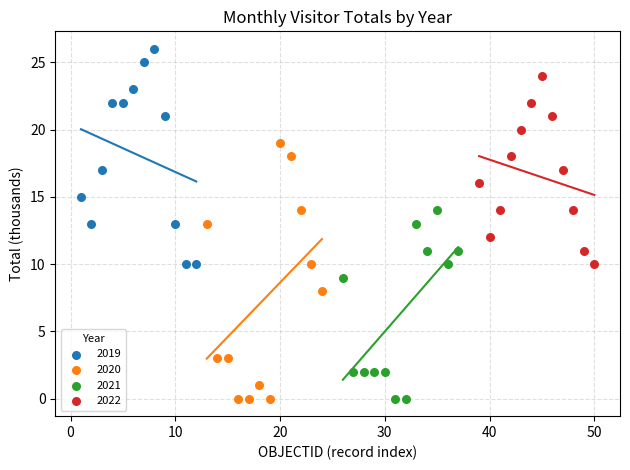

Which series has the largest Y range (max minus min)?

2020